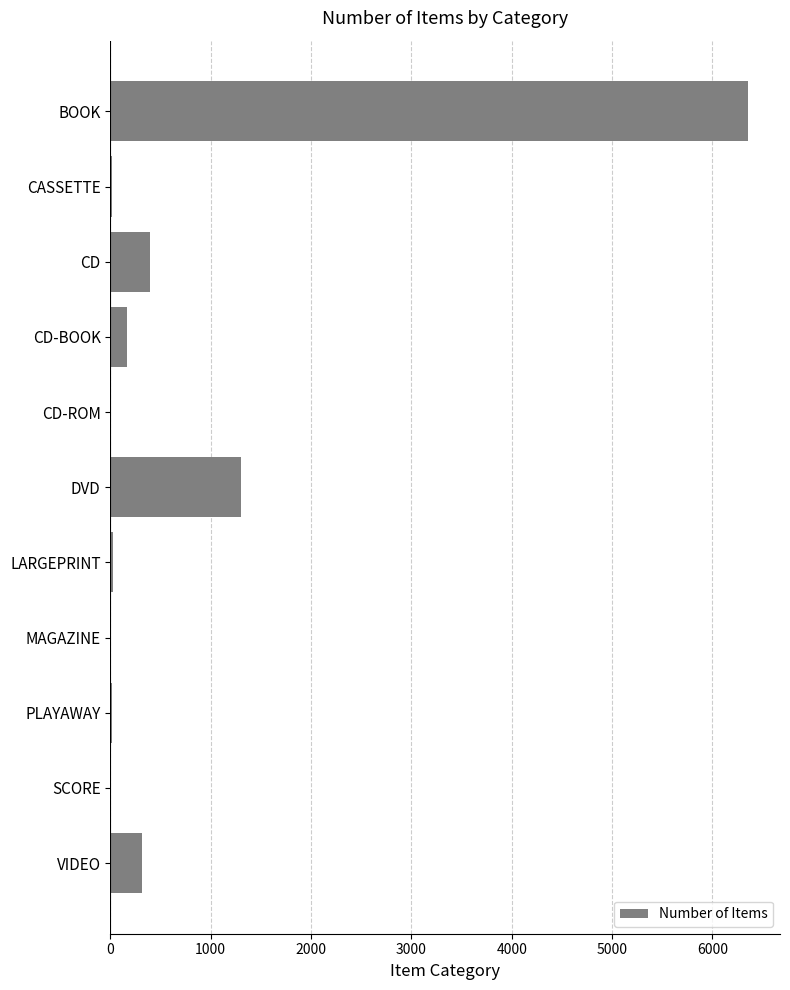

What is the greatest value displayed?

6356